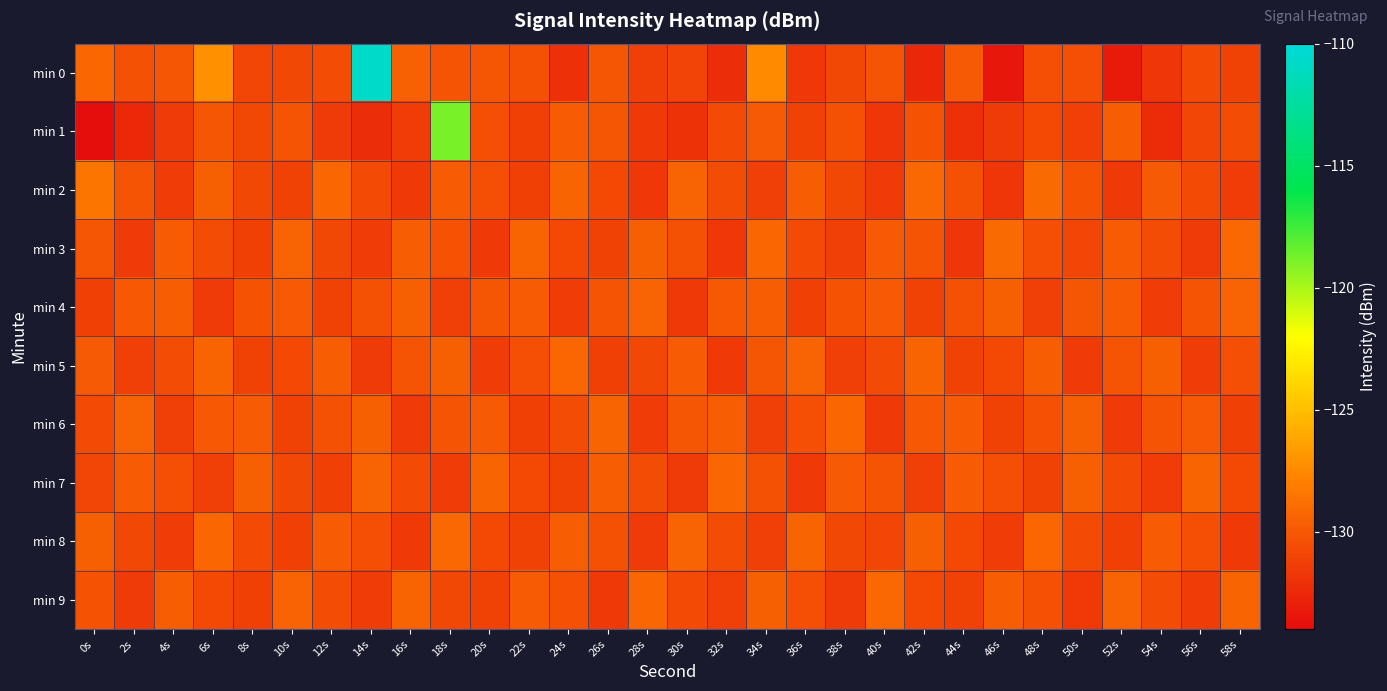

Reading right to left, extract all data points from this chart.

min 0: 58s=-131.1	56s=-130.7	54s=-131.8	52s=-133.2	50s=-130.5	48s=-130.5	46s=-133.4	44s=-129.9	42s=-132.6	40s=-130.2	38s=-130.8	36s=-131.7	34s=-127.4	32s=-132.3	30s=-131.0	28s=-131.3	26s=-130.1	24s=-132.0	22s=-130.4	20s=-130.1	18s=-130.2	16s=-129.5	14s=-110.7	12s=-130.5	10s=-130.9	8s=-130.9	6s=-127.2	4s=-130.1	2s=-130.3	0s=-129.2
min 1: 58s=-130.6	56s=-131.0	54s=-132.4	52s=-129.7	50s=-131.3	48s=-130.8	46s=-131.5	44s=-132.1	42s=-130.3	40s=-131.8	38s=-130.4	36s=-131.1	34s=-129.9	32s=-130.7	30s=-132.0	28s=-131.6	26s=-130.1	24s=-129.8	22s=-131.2	20s=-130.5	18s=-118.8	16s=-131.4	14s=-132.3	12s=-131.5	10s=-130.2	8s=-130.8	6s=-130.1	4s=-131.5	2s=-132.5	0s=-133.8
min 2: 58s=-131.4	56s=-130.7	54s=-129.9	52s=-131.6	50s=-130.3	48s=-129.1	46s=-131.8	44s=-130.4	42s=-129.2	40s=-131.5	38s=-130.9	36s=-129.7	34s=-131.3	32s=-130.6	30s=-129.5	28s=-131.7	26s=-130.8	24s=-129.4	22s=-131.2	20s=-130.5	18s=-129.8	16s=-131.6	14s=-130.7	12s=-129.3	10s=-131.1	8s=-130.9	6s=-129.6	4s=-131.4	2s=-130.2	0s=-128.5
min 3: 58s=-129.2	56s=-131.5	54s=-130.6	52s=-129.8	50s=-131.0	48s=-130.5	46s=-129.1	44s=-131.8	42s=-130.2	40s=-129.9	38s=-131.3	36s=-130.7	34s=-129.3	32s=-131.7	30s=-130.4	28s=-129.6	26s=-131.1	24s=-130.8	22s=-129.4	20s=-131.6	18s=-130.3	16s=-129.7	14s=-131.4	12s=-130.9	10s=-129.5	8s=-131.2	6s=-130.6	4s=-129.8	2s=-131.5	0s=-130.1
min 4: 58s=-129.5	56s=-130.2	54s=-131.4	52s=-129.8	50s=-130.1	48s=-131.3	46s=-129.6	44s=-130.4	42s=-131.1	40s=-129.9	38s=-130.3	36s=-131.2	34s=-129.7	32s=-130.0	30s=-131.6	28s=-129.5	26s=-130.2	24s=-131.4	22s=-129.8	20s=-130.1	18s=-131.3	16s=-129.6	14s=-130.4	12s=-131.1	10s=-129.9	8s=-130.3	6s=-131.5	4s=-129.7	2s=-130.0	0s=-131.2
min 5: 58s=-130.5	56s=-131.4	54s=-129.6	52s=-130.2	50s=-131.5	48s=-129.7	46s=-130.8	44s=-131.1	42s=-129.4	40s=-130.7	38s=-131.3	36s=-129.5	34s=-130.1	32s=-131.6	30s=-129.8	28s=-130.9	26s=-131.2	24s=-129.3	22s=-130.5	20s=-131.4	18s=-129.6	16s=-130.2	14s=-131.5	12s=-129.7	10s=-130.8	8s=-131.1	6s=-129.4	4s=-130.6	2s=-131.3	0s=-129.9
min 6: 58s=-131.2	56s=-129.9	54s=-130.2	52s=-131.5	50s=-129.6	48s=-130.4	46s=-131.1	44s=-129.8	42s=-130.0	40s=-131.6	38s=-129.3	36s=-130.5	34s=-131.3	32s=-129.7	30s=-130.1	28s=-131.4	26s=-129.4	24s=-130.6	22s=-131.2	20s=-129.9	18s=-130.2	16s=-131.5	14s=-129.6	12s=-130.4	10s=-131.1	8s=-129.8	6s=-130.0	4s=-131.3	2s=-129.5	0s=-130.7
min 7: 58s=-130.8	56s=-129.4	54s=-131.4	52s=-130.7	50s=-129.6	48s=-131.1	46s=-130.5	44s=-129.8	42s=-131.3	40s=-130.2	38s=-129.9	36s=-131.6	34s=-130.4	32s=-129.3	30s=-131.5	28s=-130.6	26s=-129.7	24s=-131.1	22s=-130.8	20s=-129.4	18s=-131.4	16s=-130.7	14s=-129.5	12s=-131.2	10s=-130.9	8s=-129.6	6s=-131.3	4s=-130.5	2s=-129.8	0s=-131.0
min 8: 58s=-131.6	56s=-130.5	54s=-129.8	52s=-131.2	50s=-130.7	48s=-129.3	46s=-131.4	44s=-130.8	42s=-129.6	40s=-131.0	38s=-130.9	36s=-129.4	34s=-131.3	32s=-130.6	30s=-129.5	28s=-131.5	26s=-130.4	24s=-129.7	22s=-131.1	20s=-130.8	18s=-129.2	16s=-131.6	14s=-130.5	12s=-129.8	10s=-131.2	8s=-130.7	6s=-129.3	4s=-131.4	2s=-130.9	0s=-129.6
min 9: 58s=-129.4	56s=-131.4	54s=-130.6	52s=-129.5	50s=-131.6	48s=-130.4	46s=-129.7	44s=-131.1	42s=-130.8	40s=-129.2	38s=-131.5	36s=-130.5	34s=-129.6	32s=-131.3	30s=-130.7	28s=-129.3	26s=-131.6	24s=-130.4	22s=-129.8	20s=-131.1	18s=-130.9	16s=-129.4	14s=-131.4	12s=-130.6	10s=-129.5	8s=-131.2	6s=-130.8	4s=-129.7	2s=-131.5	0s=-130.3